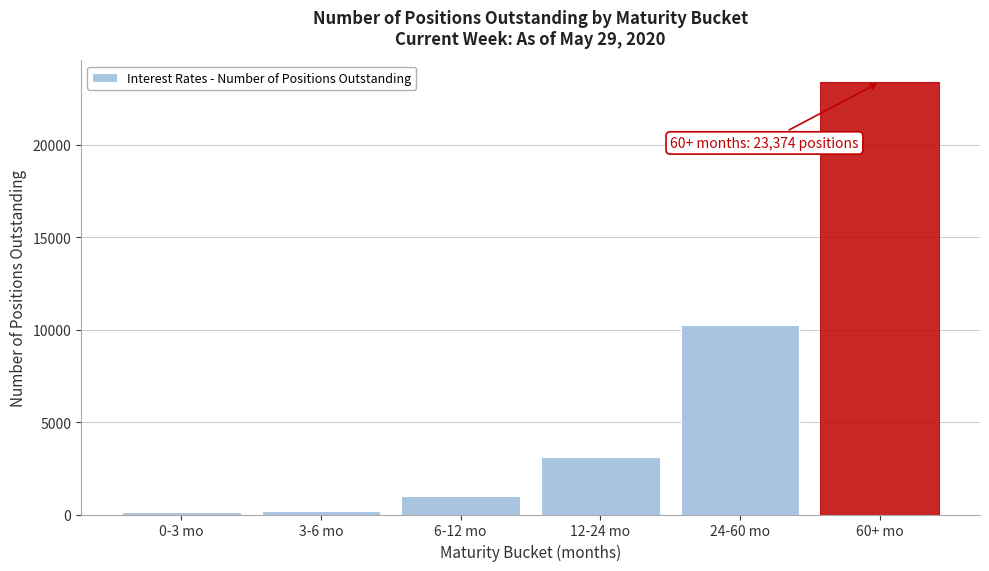

Which label corresponds to the largest value in the chart?

60+ mo